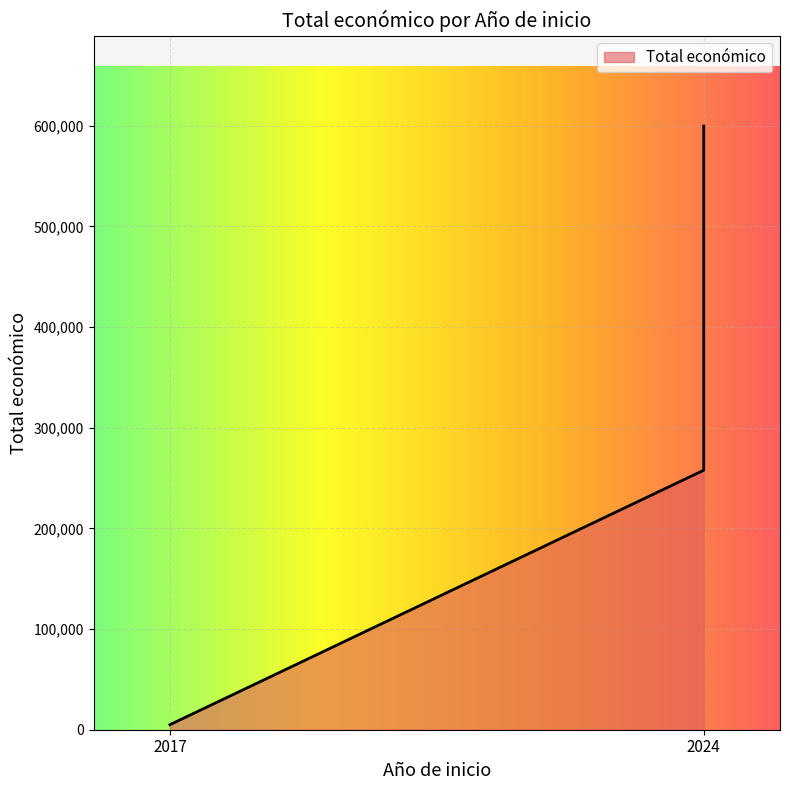

The value at 2024 is 260325. True or false?

True